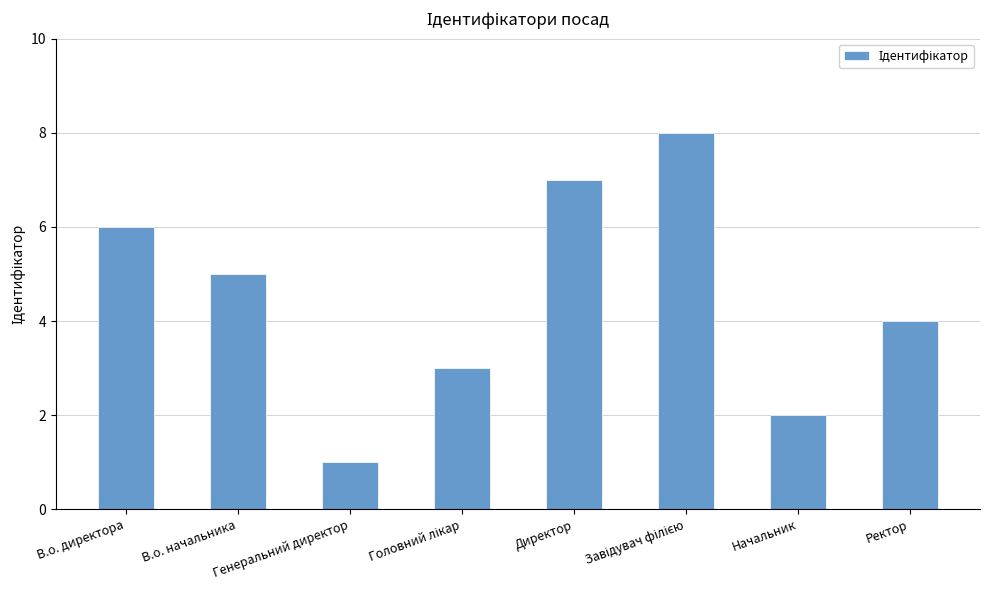

How many bars are there in total?

8